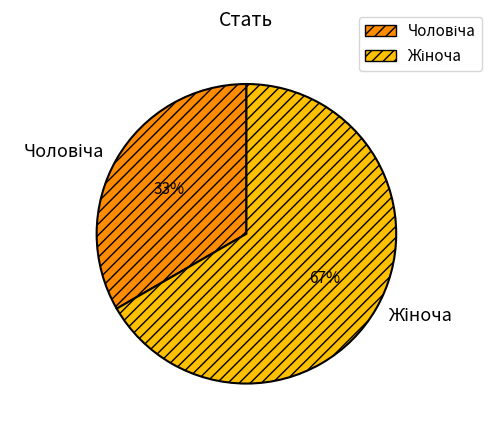

To the nearest percent, what is the average slice percentage?

50%